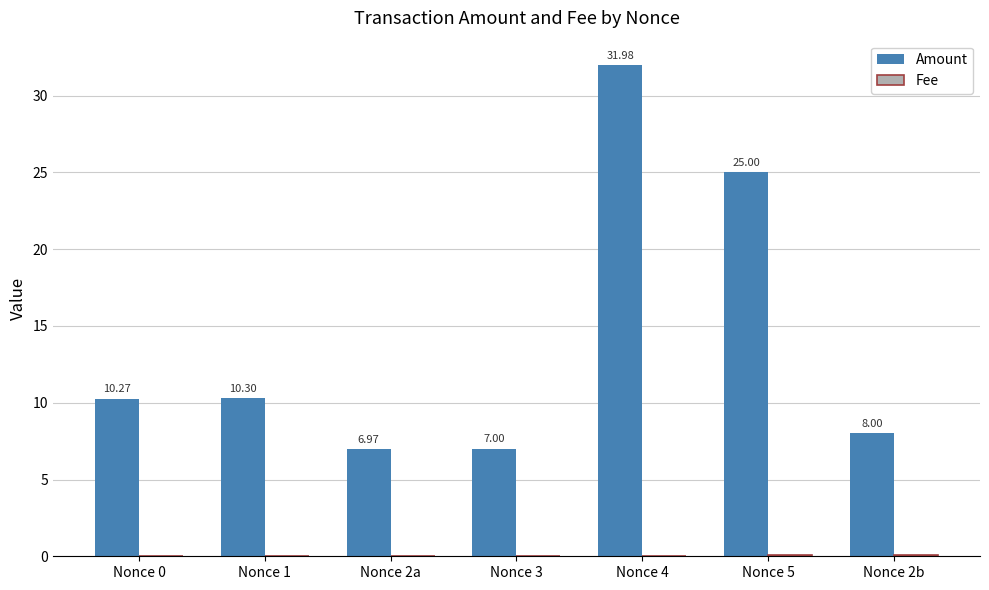

What is the total value across all series at Nonce 2b?

8.1